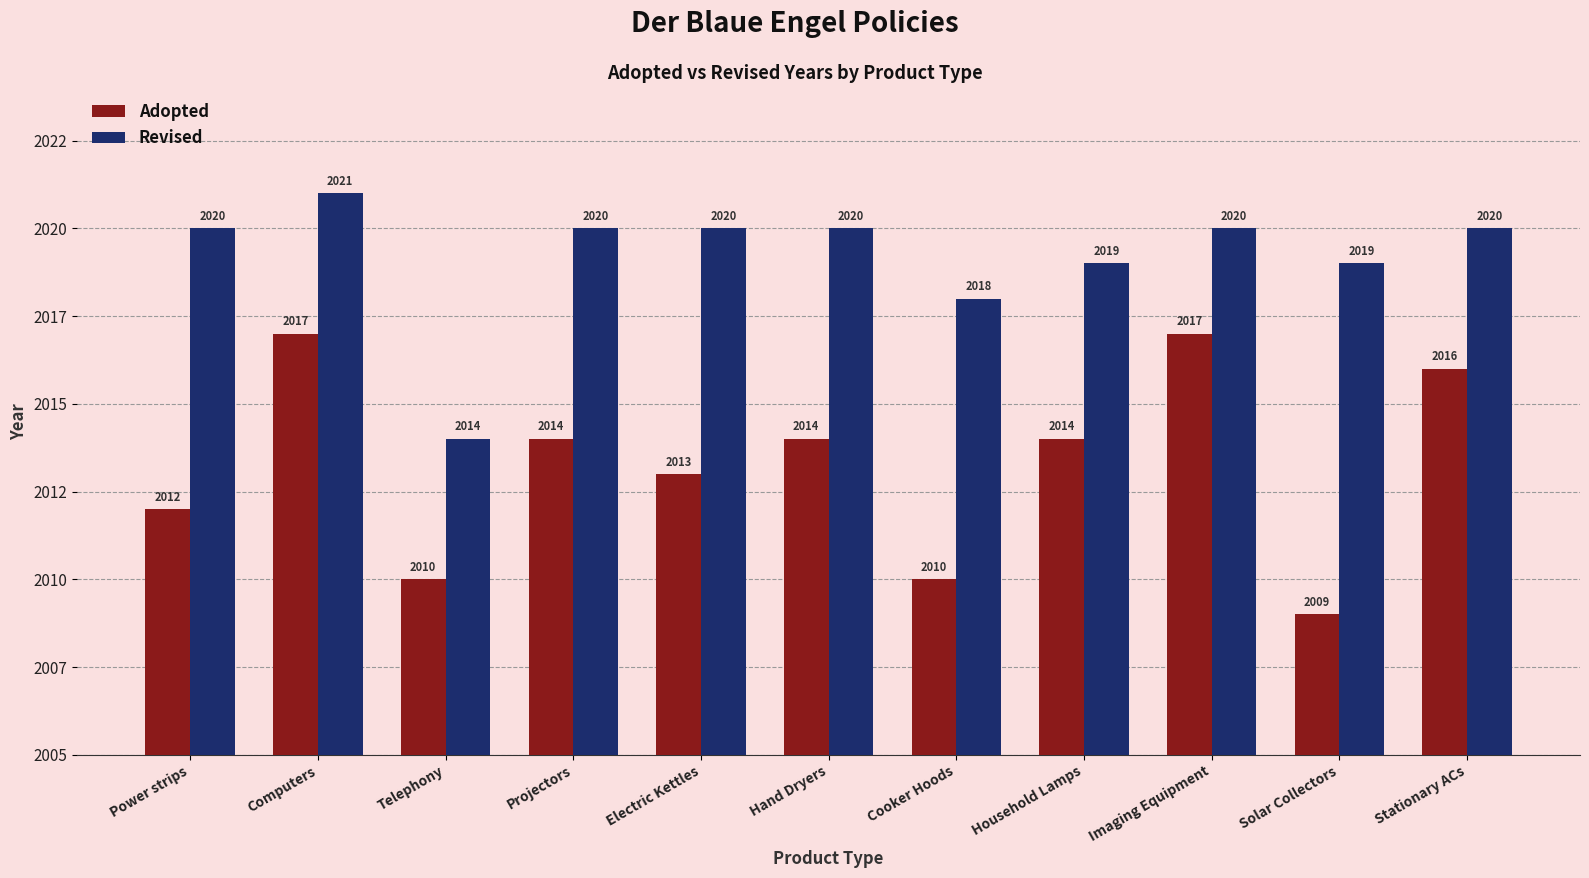

What are all the series names shown in the legend?

Adopted, Revised